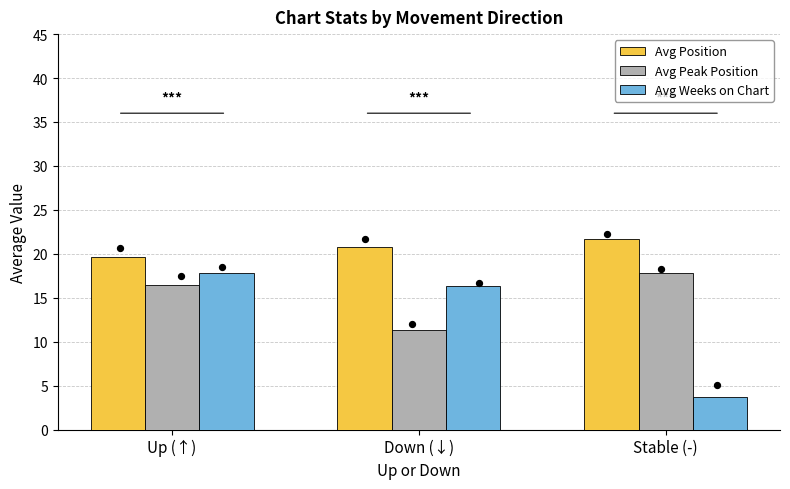

Which series has the largest total across all categories?

Avg Position